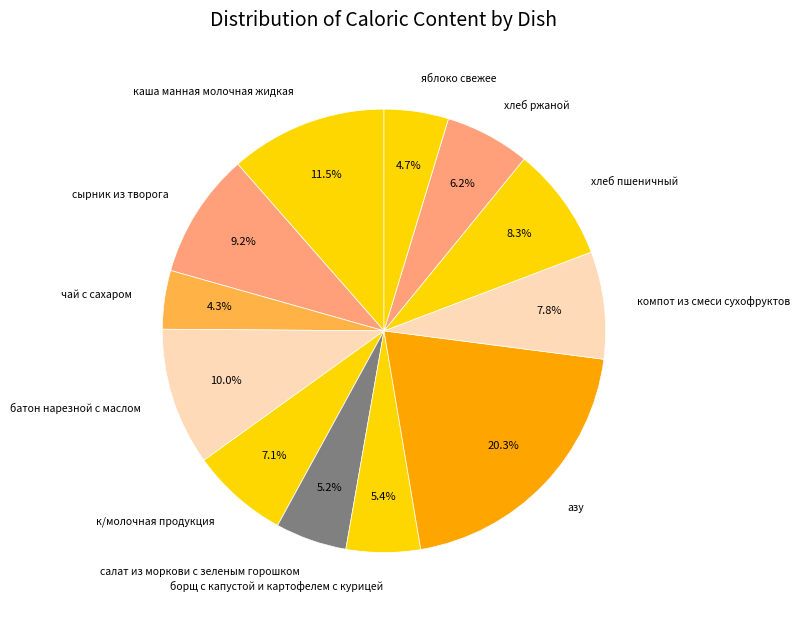

Is it true that салат из моркови с зеленым горошком is 5% of the pie?

True